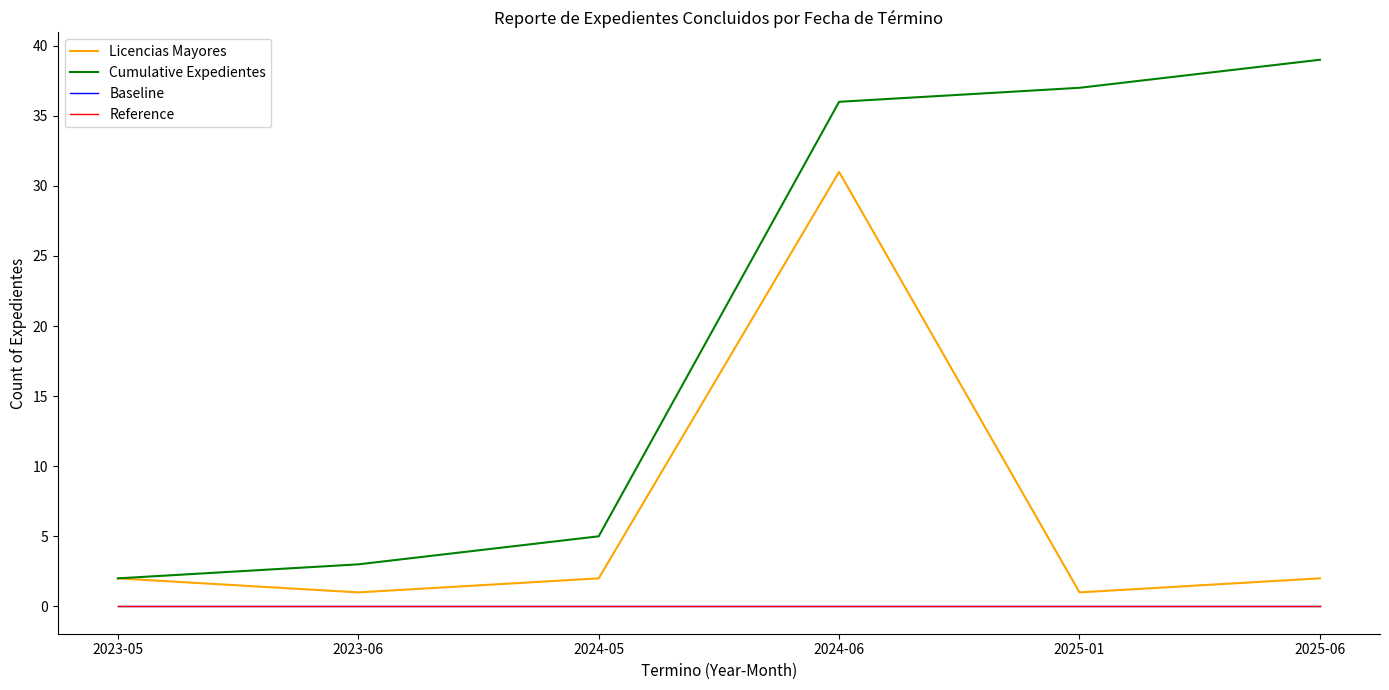

Does the chart display data point markers on the line(s)?

No